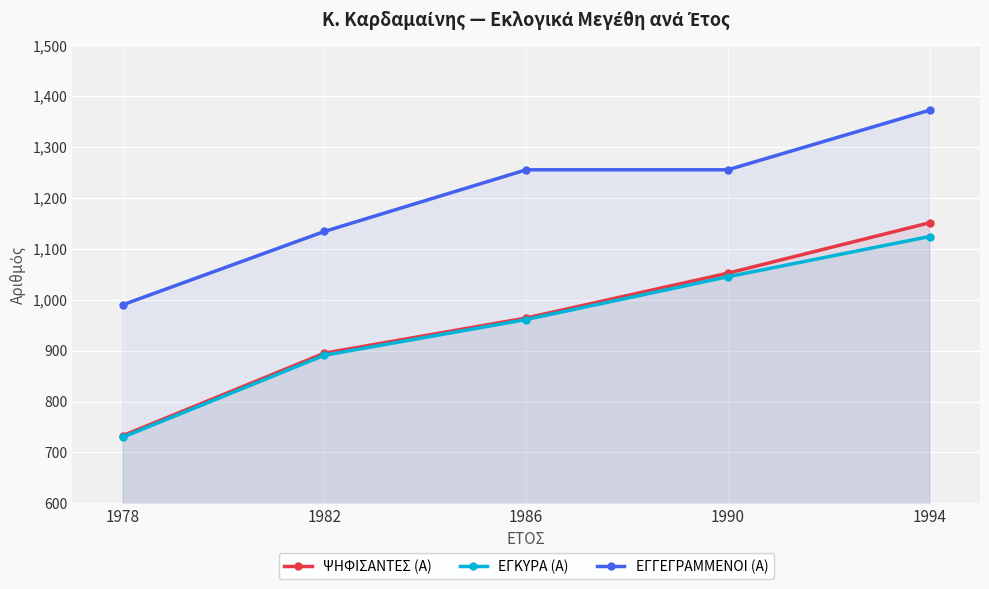

Reading left to right, list all the values displayed in this chart.

ΨΗΦΙΣΑΝΤΕΣ (Α): 1978=733	1982=895	1986=964	1990=1052	1994=1151
ΕΓΚΥΡΑ (Α): 1978=730	1982=891	1986=961	1990=1045	1994=1124
ΕΓΓΕΓΡΑΜΜΕΝΟΙ (Α): 1978=990	1982=1134	1986=1255	1990=1255	1994=1372